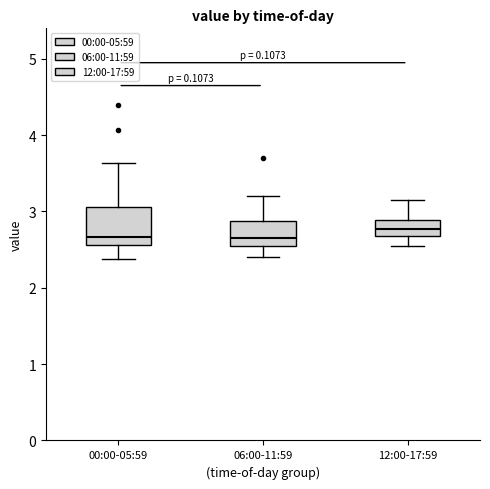

Where does the lower whisker of the box for 00:00-05:59 end on the y-axis? The values are not printed on the chart, so give them approximately, as read against the axis.

2.4